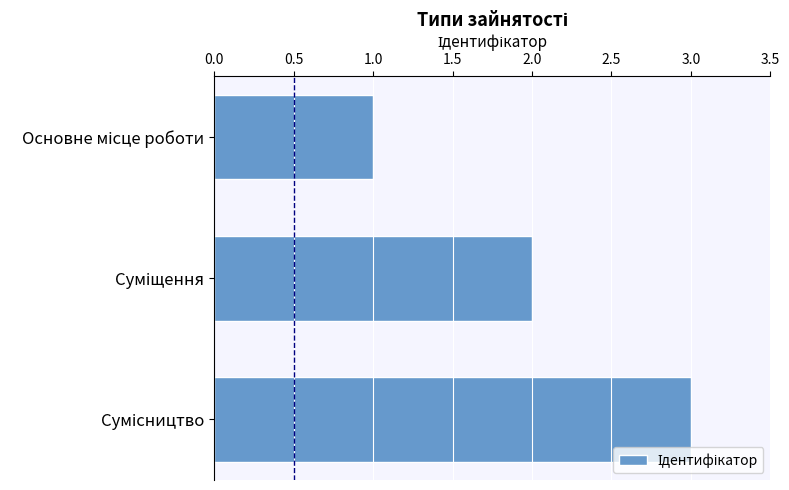

What is the greatest value displayed?

3